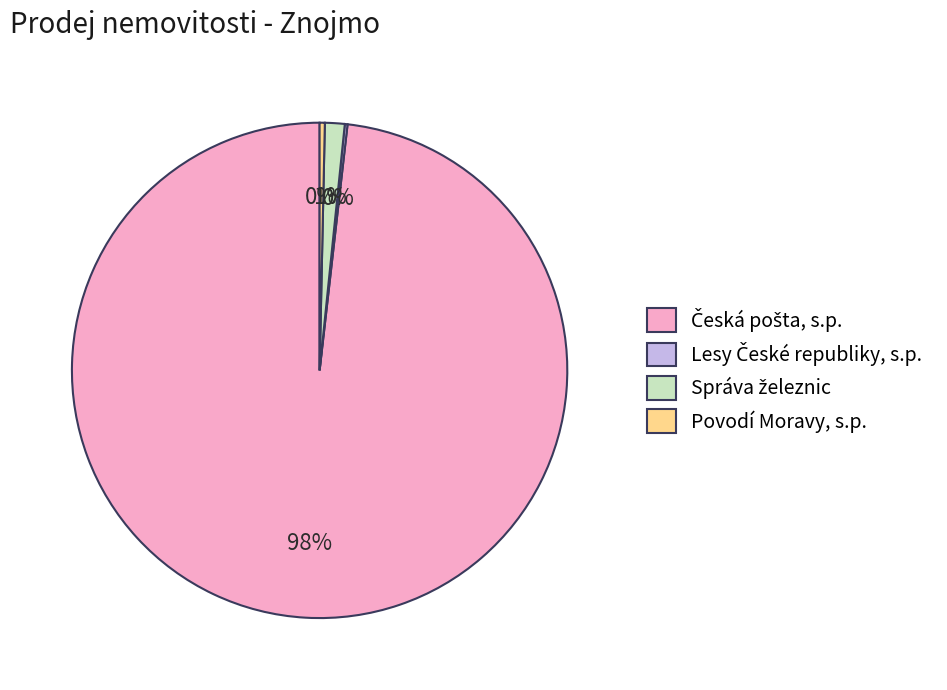

To the nearest percent, what is the average slice percentage?

25%